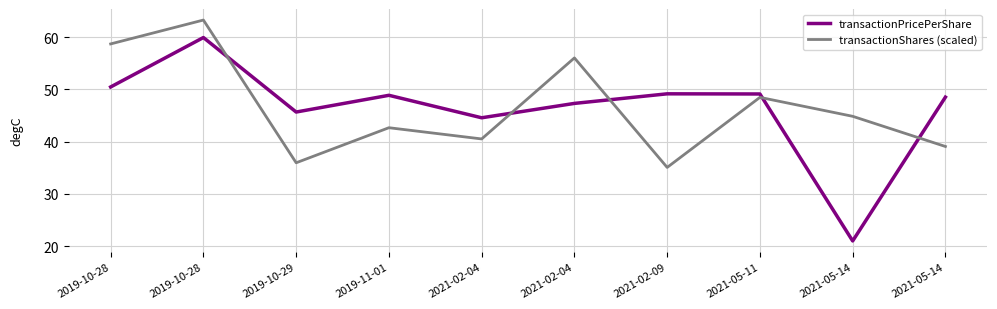

Read the transactionPricePerShare value at 2019-11-01.

48.9